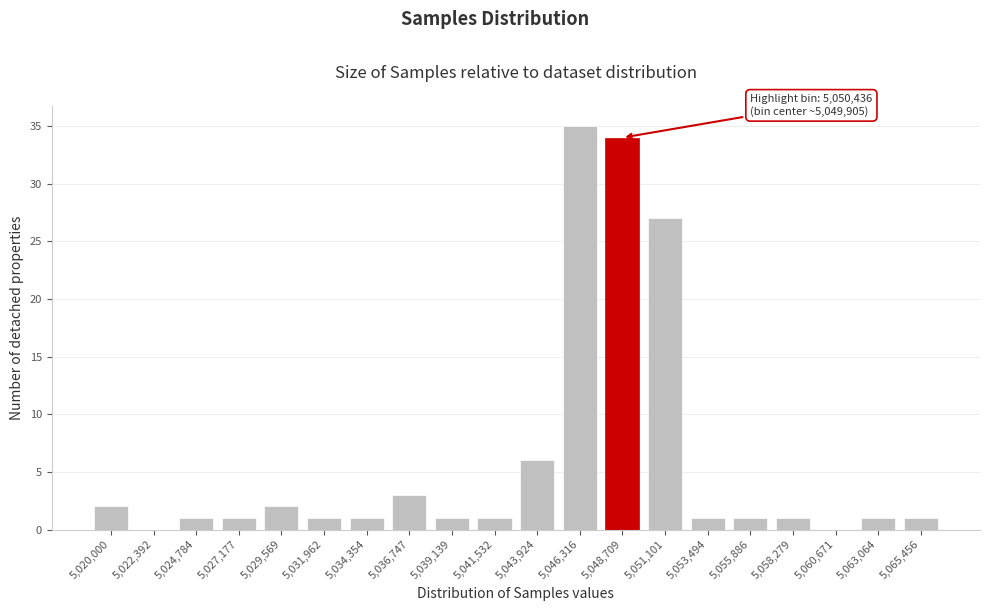

Reading left to right, transcribe all the data shown in this chart.

5,020,000=2	5,022,392=0	5,024,784=1	5,027,177=1	5,029,569=2	5,031,962=1	5,034,354=1	5,036,747=3	5,039,139=1	5,041,532=1	5,043,924=6	5,046,316=35	5,048,709=34	5,051,101=27	5,053,494=1	5,055,886=1	5,058,279=1	5,060,671=0	5,063,064=1	5,065,456=1